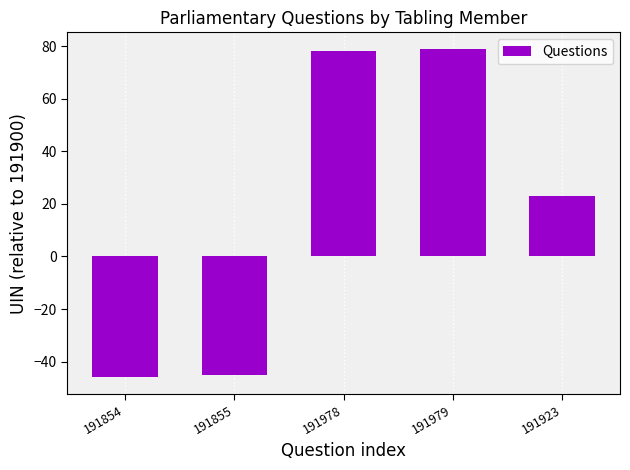

What is the sum of all values?

89